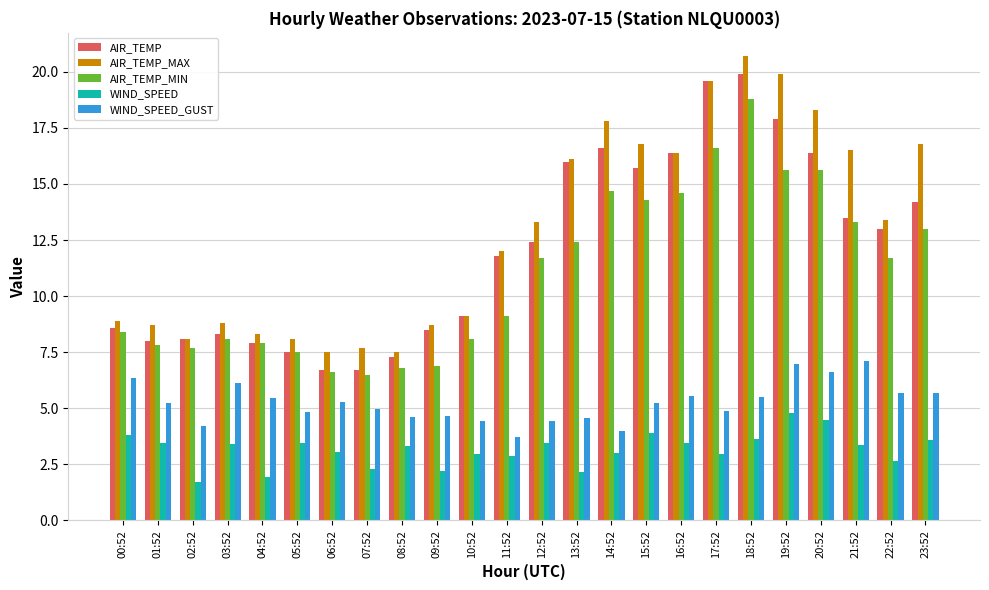

What is the value of the AIR_TEMP bar at the 23rd from the left?

13.0